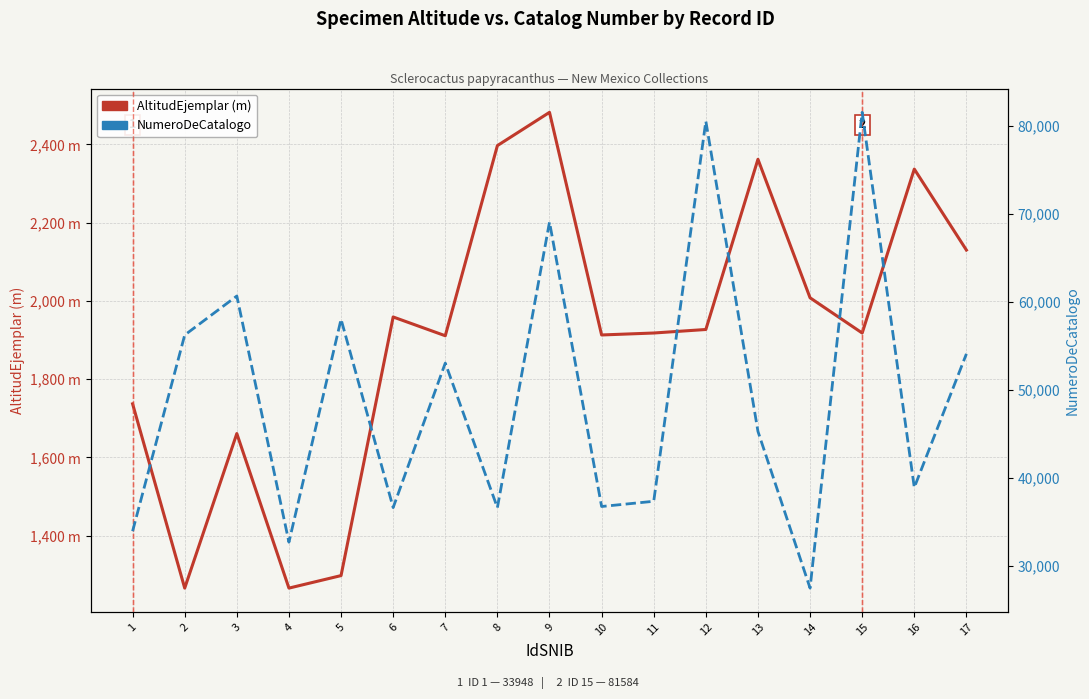

What is the difference between the maximum and minimum values in the NumeroDeCatalogo series?

54111